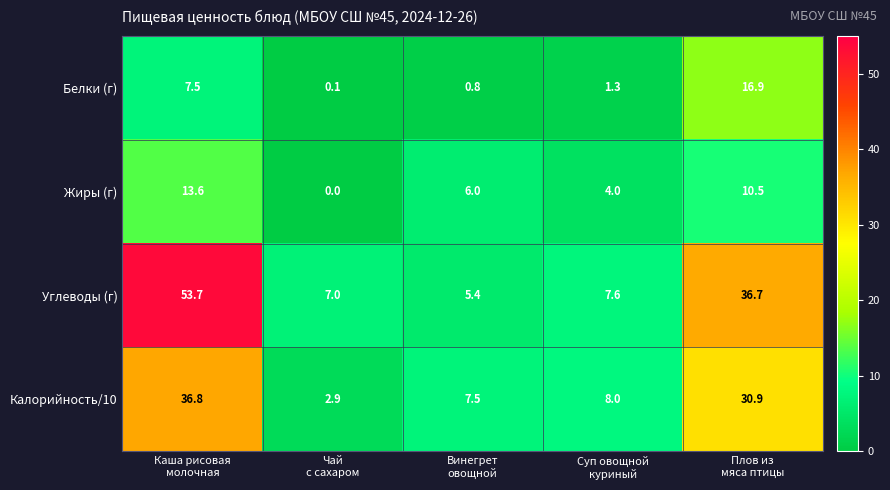

Rank the series at Суп овощной
куриный from highest to lowest value.

Калорийность/10, Углеводы (г), Жиры (г), Белки (г)